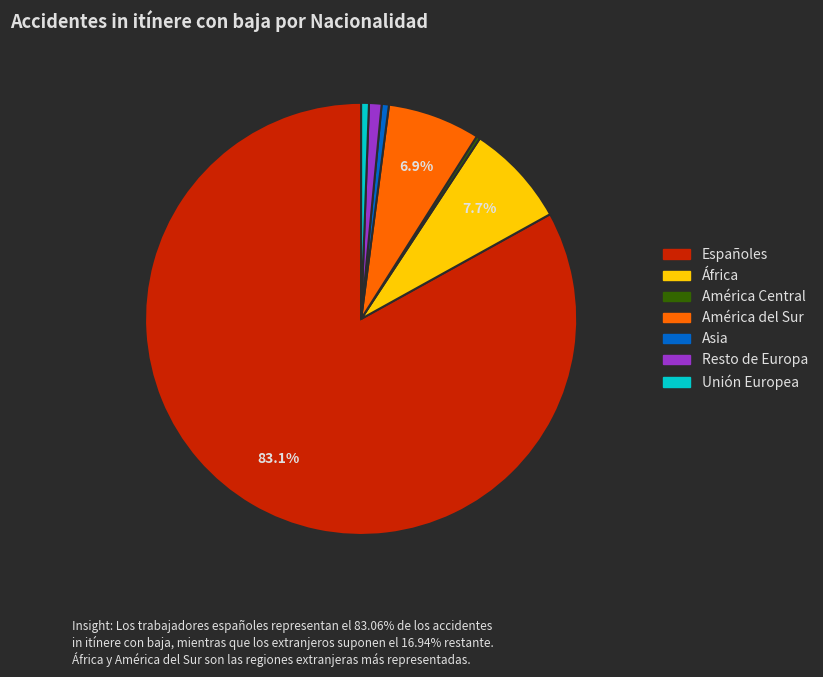

What percentage is the América del Sur slice, to the nearest percent?

7%